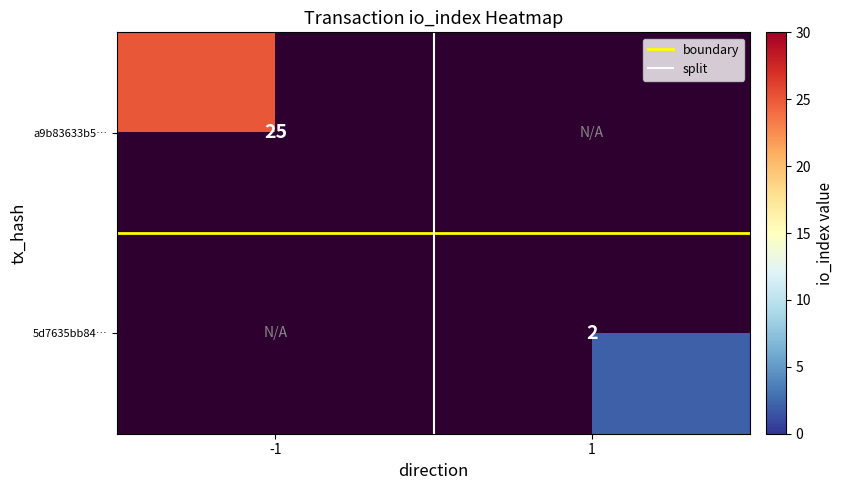

Rank the series by their maximum value, from highest to lowest.

a9b83633b5…, 5d7635bb84…, split, boundary